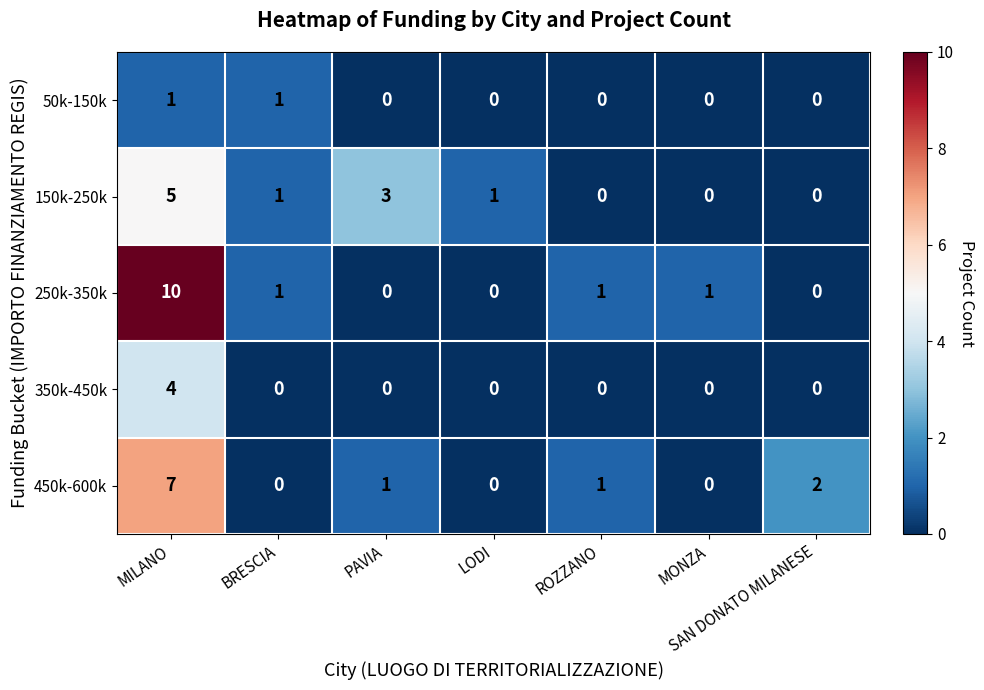

Count the 450k-600k values in the range 0 to 2.

6